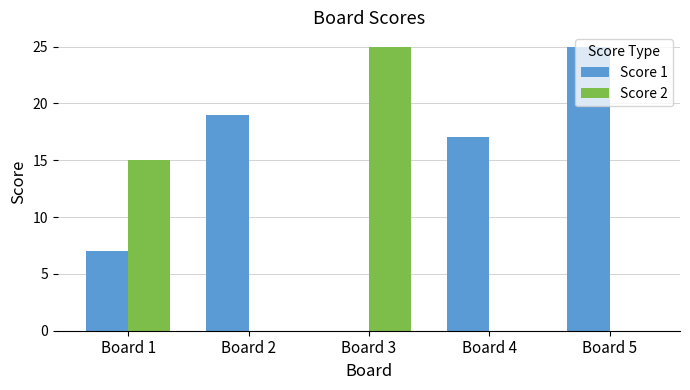

Is the value of Score 2 at Board 5 greater than the value of Score 1 at Board 4?

No